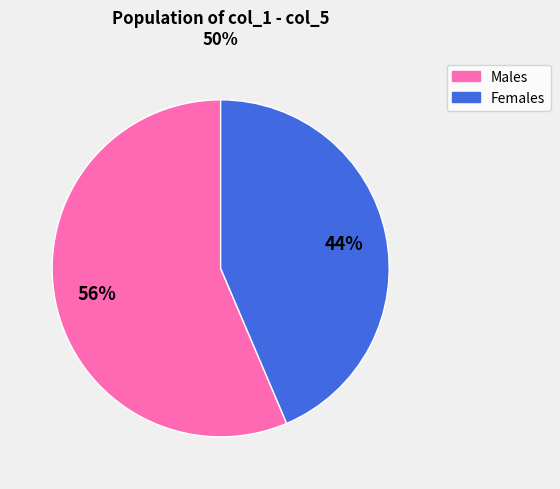

Does any single category account for the majority?

Yes